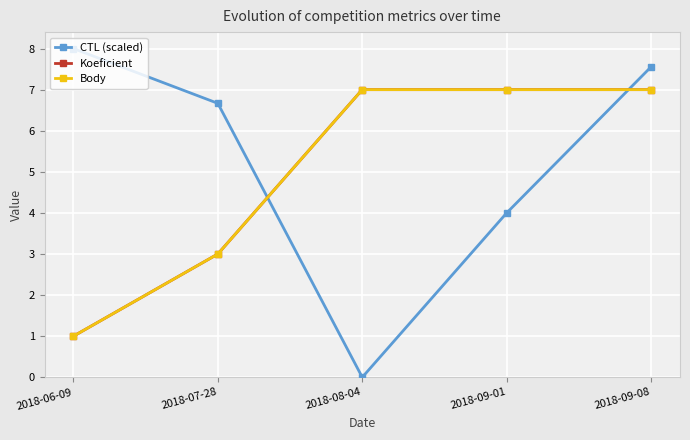

Rank the categories by Koeficient value from lowest to highest.

2018-06-09, 2018-07-28, 2018-08-04, 2018-09-01, 2018-09-08